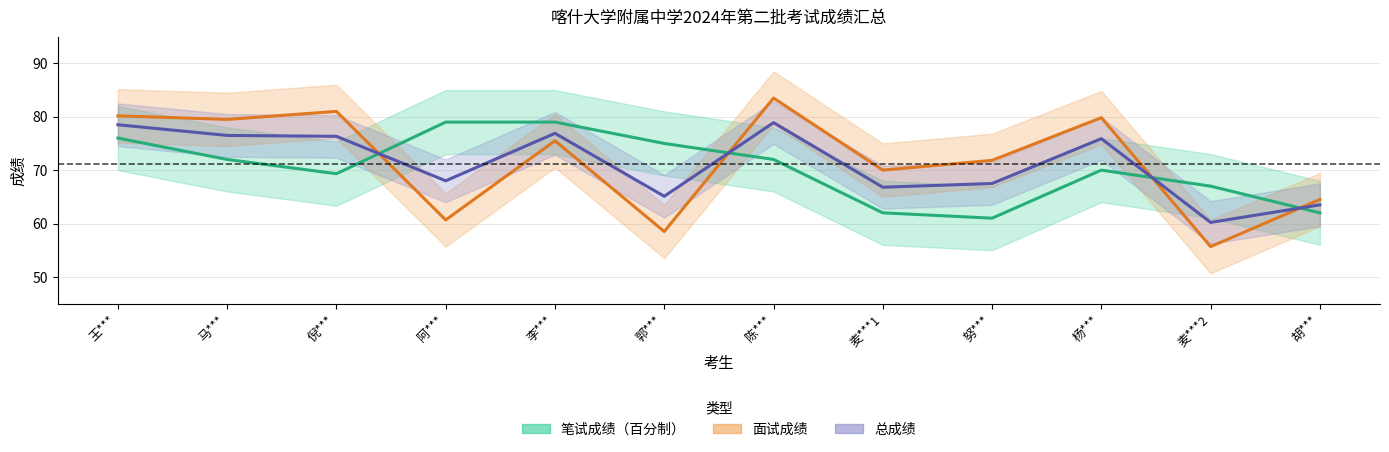

Is this an area chart (filled region under the line)?

No